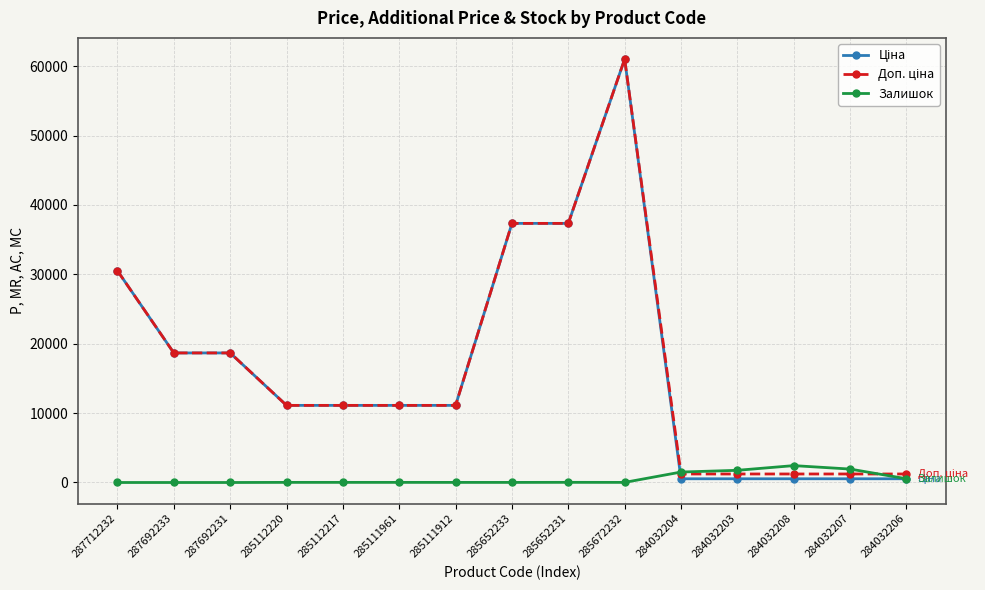

Count the number of categories in the chart.

15